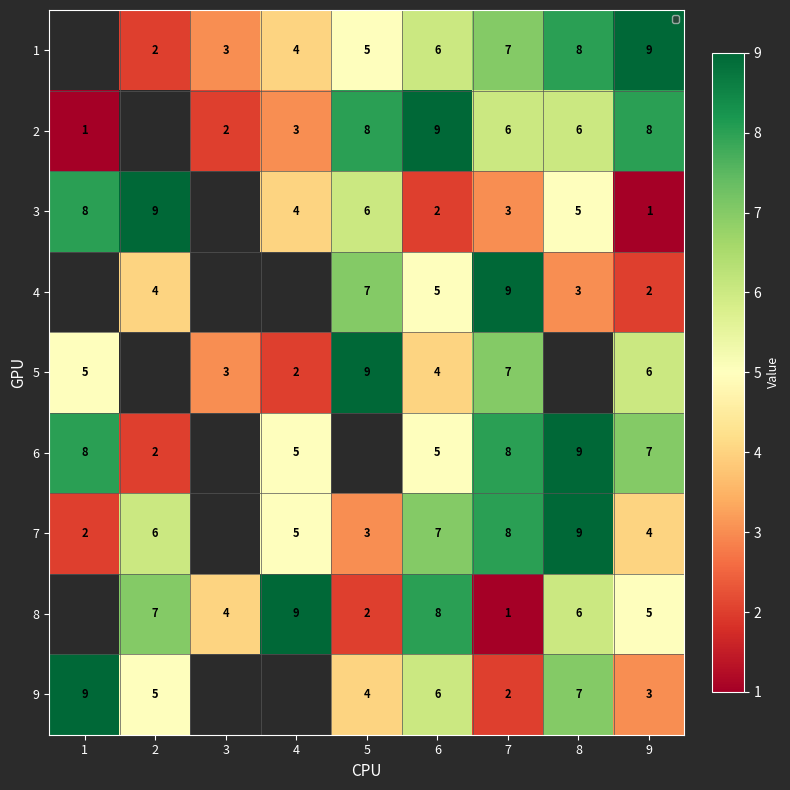

Is the value of 1 at 9 greater than the value of 8 at 7?

Yes